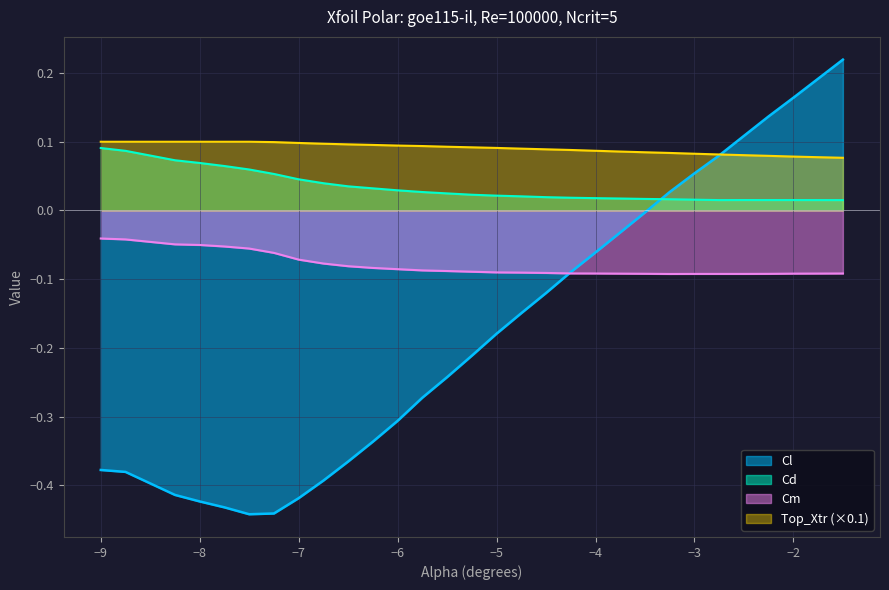

What is the difference between the maximum and minimum values in the Cm series?

0.1